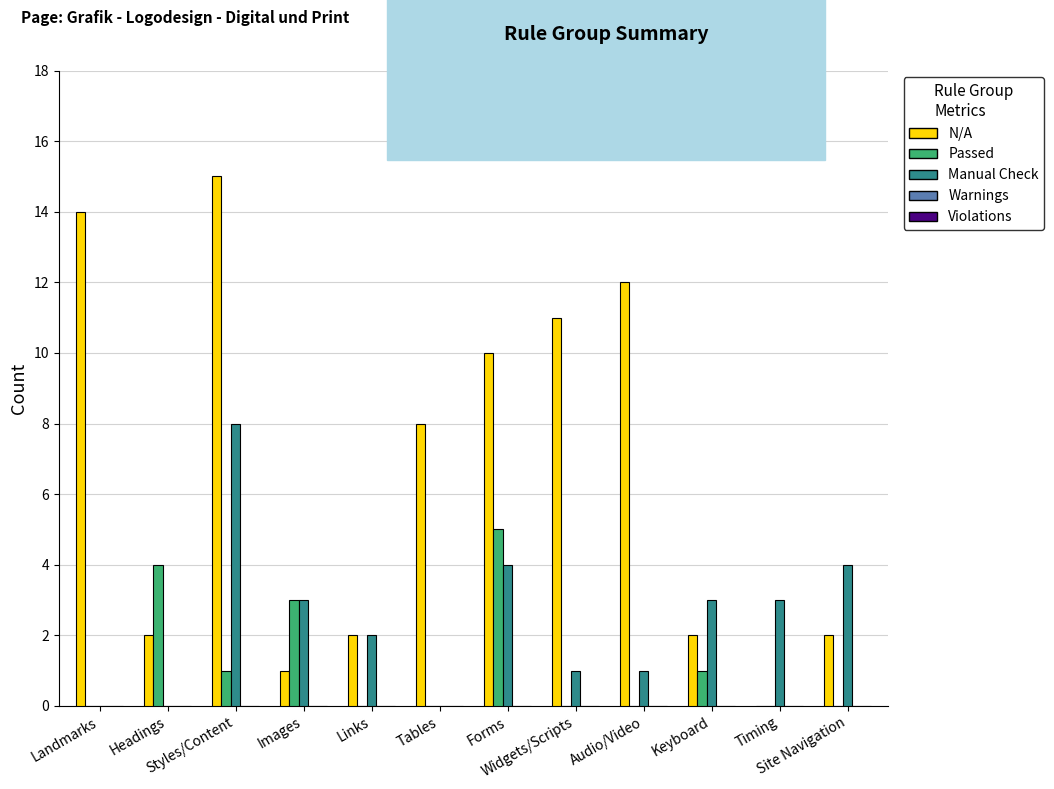

Where does the Manual Check series first go above 3?

Styles/Content